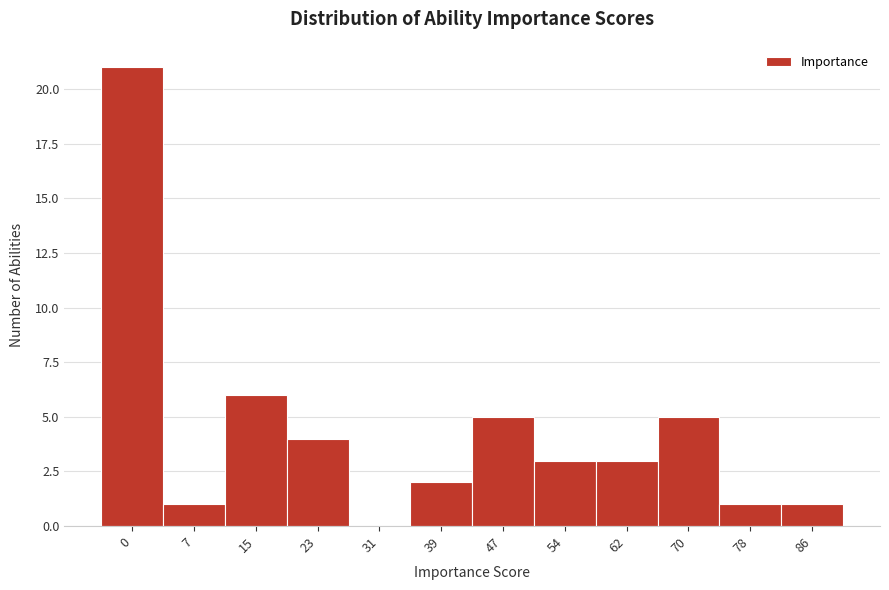

Reading right to left, transcribe all the data shown in this chart.

86=1	78=1	70=5	62=3	54=3	47=5	39=2	31=0	23=4	15=6	7=1	0=21